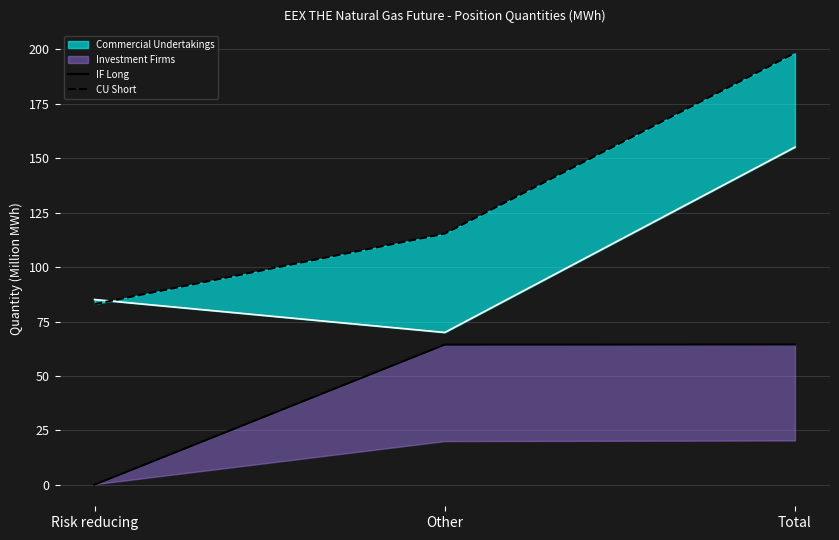

What is the label of the 3rd point from the left?

Total